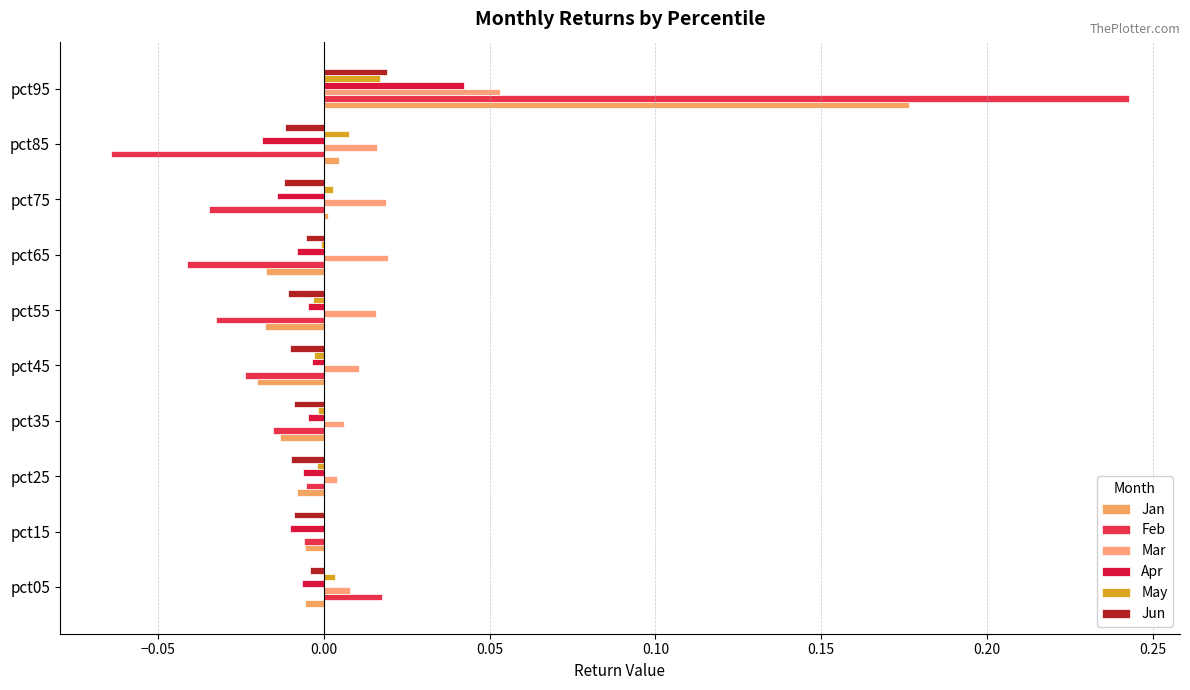

Reading left to right, what are all the values shown in this chart?

Jan: -0.0	-0.0	-0.0	-0.0	-0.0	-0.0	-0.0	0.0	0.0	0.2
Feb: 0.0	-0.0	-0.0	-0.0	-0.0	-0.0	-0.0	-0.0	-0.1	0.2
Mar: 0.0	-0.0	0.0	0.0	0.0	0.0	0.0	0.0	0.0	0.1
Apr: -0.0	-0.0	-0.0	-0.0	-0.0	-0.0	-0.0	-0.0	-0.0	0.0
May: 0.0	-0.0	-0.0	-0.0	-0.0	-0.0	-0.0	0.0	0.0	0.0
Jun: -0.0	-0.0	-0.0	-0.0	-0.0	-0.0	-0.0	-0.0	-0.0	0.0